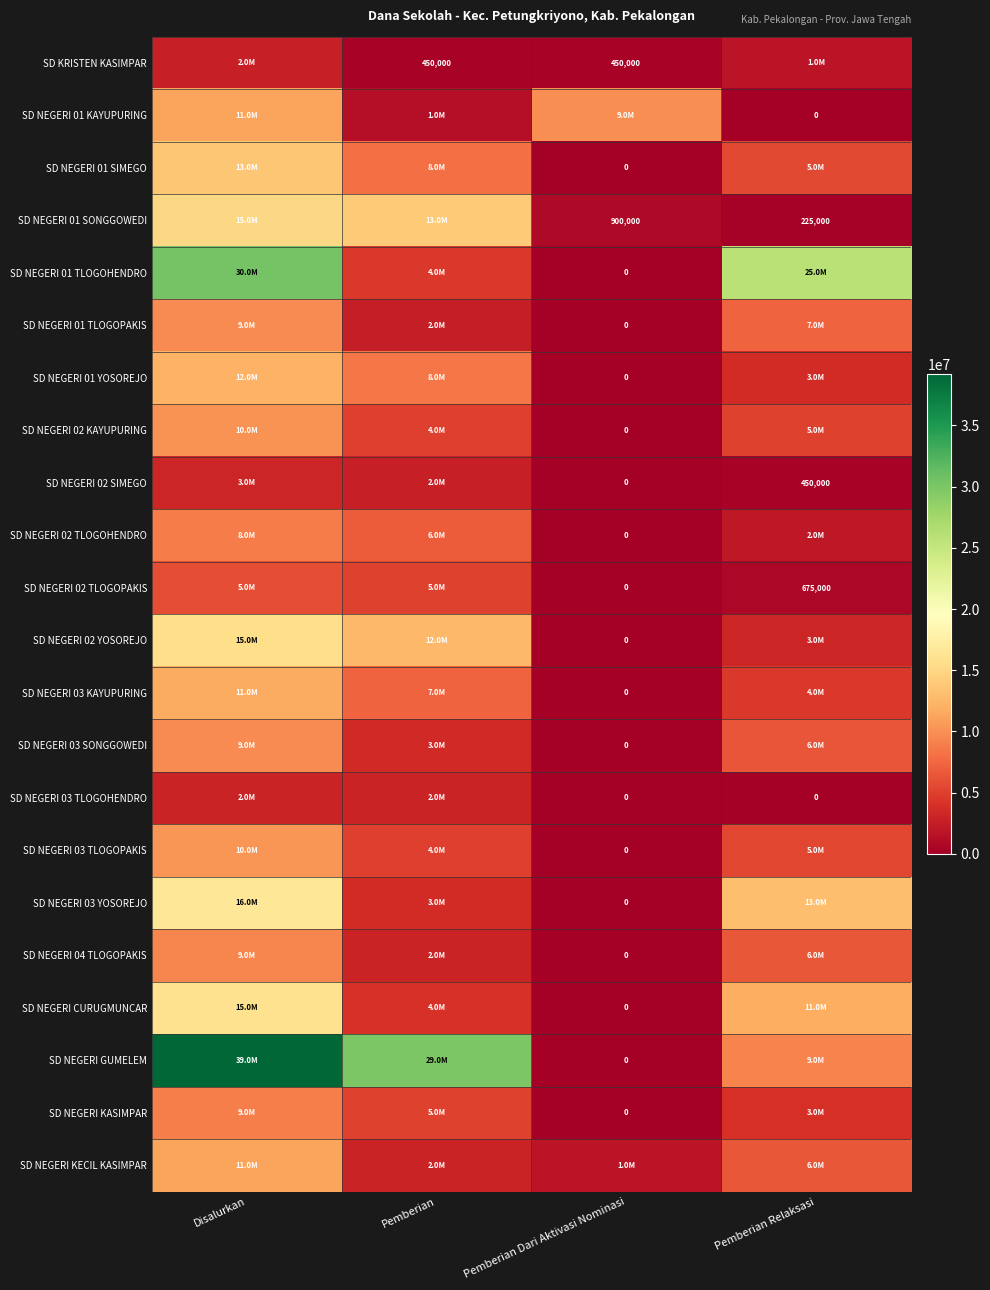

At which category does the chart reach its peak across all series?

Disalurkan